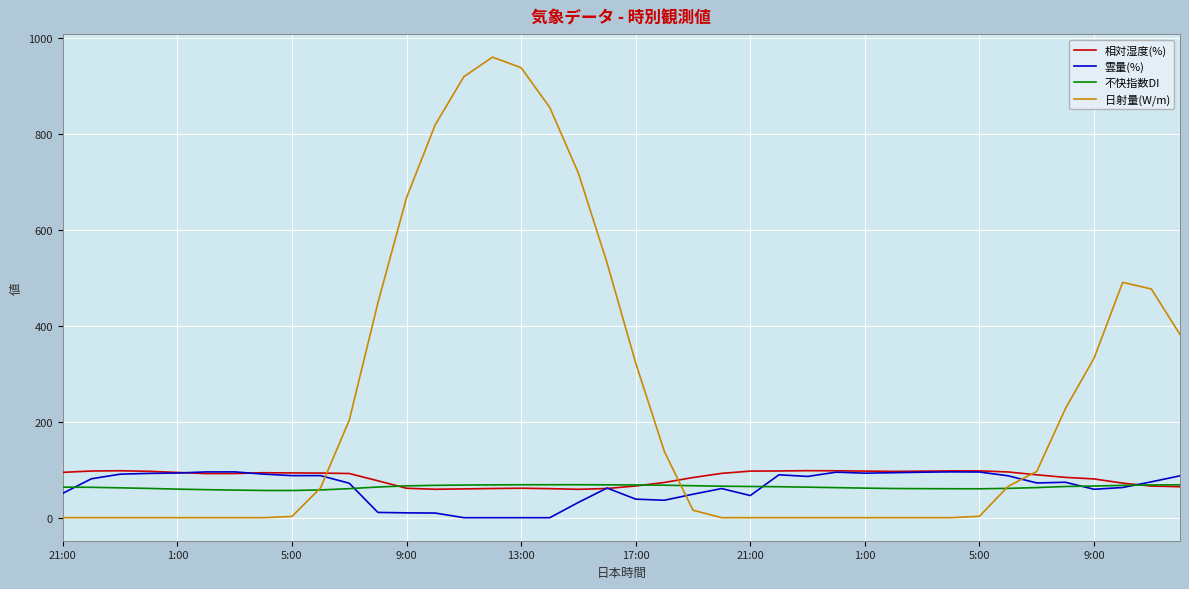

Which series has the largest total across all categories?

日射量(W/m)